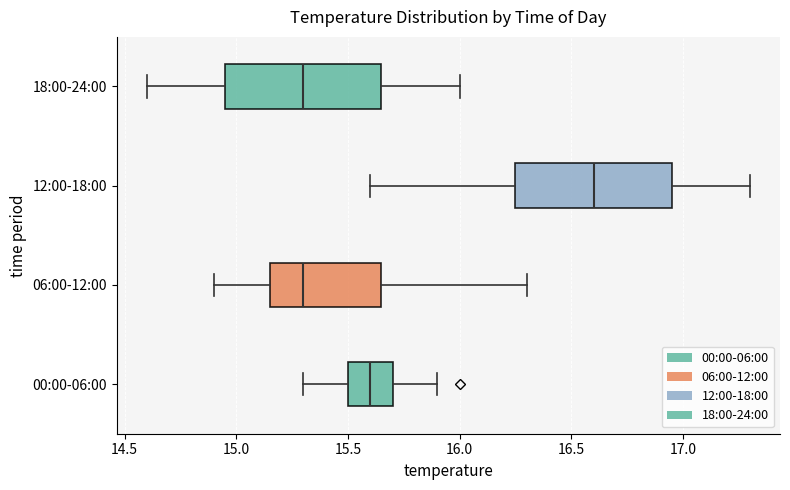

Reading bottom to top, transcribe this box plot: for each box, give where its median line is, the range the box spans, and where its two whiskers end, as read against the x-axis. The values are not printed on the chart, so give them approximately, as read against the axis.

00:00-06:00: median 15.60, box 15.50 to 15.70, whiskers 15.30 to 15.90
06:00-12:00: median 15.30, box 15.15 to 15.65, whiskers 14.90 to 16.30
12:00-18:00: median 16.60, box 16.25 to 16.95, whiskers 15.60 to 17.30
18:00-24:00: median 15.30, box 14.95 to 15.65, whiskers 14.60 to 16.00